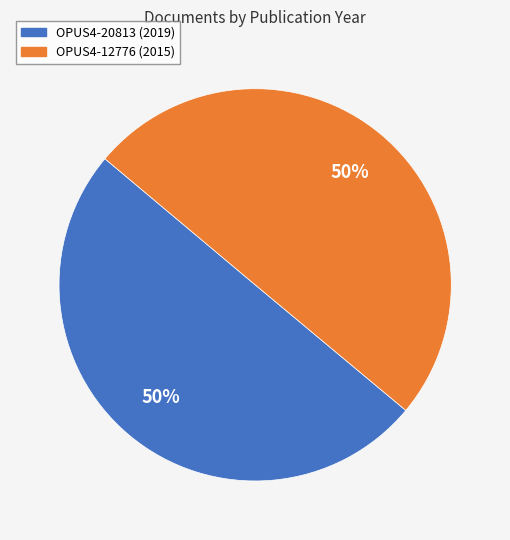

The OPUS4-12776 (2015) slice represents 39% of the pie. True or false?

False